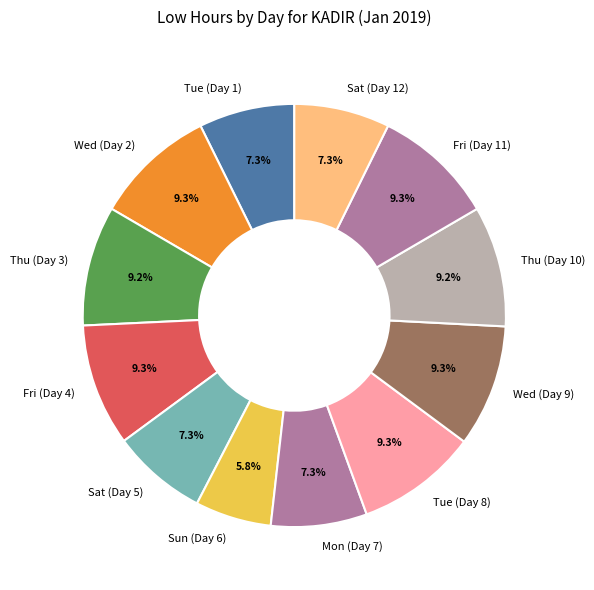

Which slice is the smallest?

Sun (Day 6)